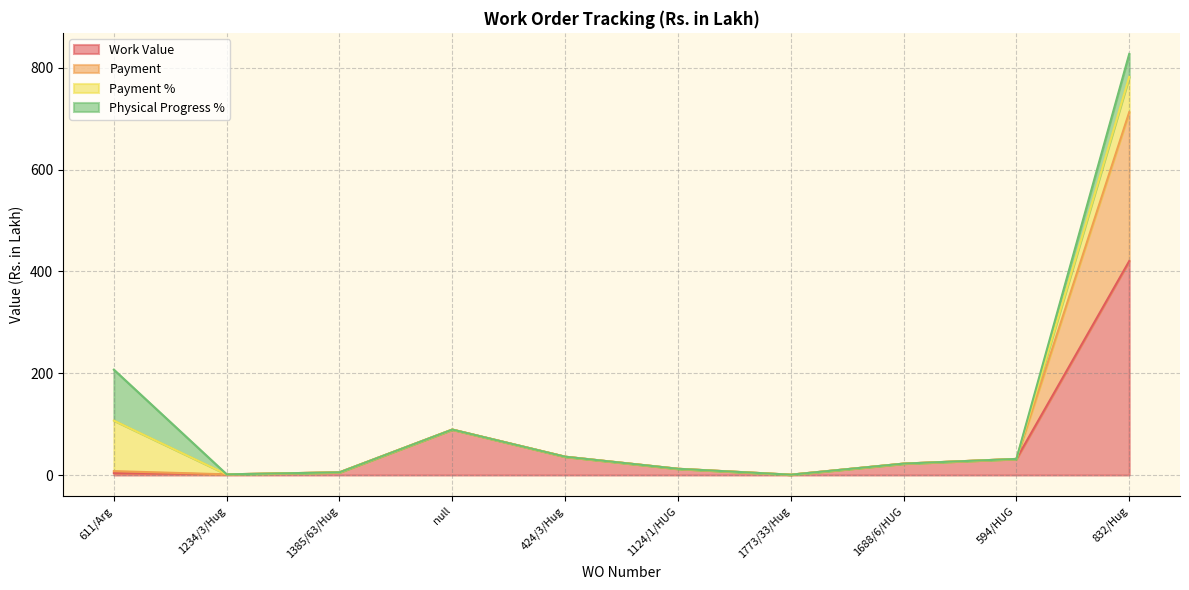

What is the maximum value for Work Value?

420.5